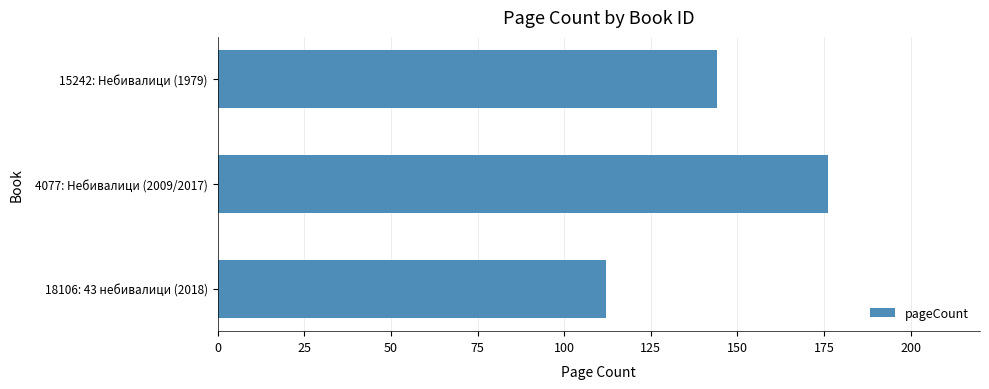

What is the difference between the maximum and minimum values?

64